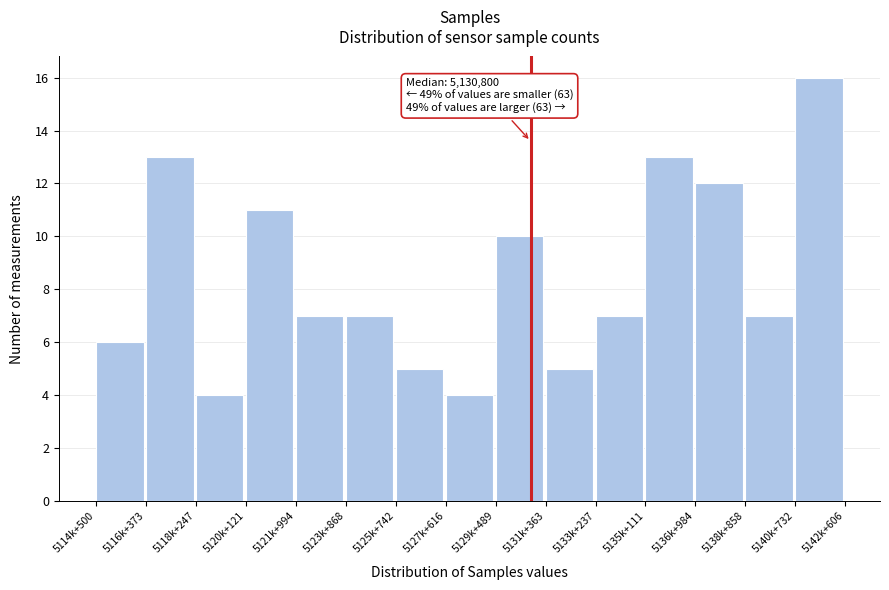

Reading right to left, transcribe all the data shown in this chart.

16	7	12	13	7	5	10	4	5	7	7	11	4	13	6